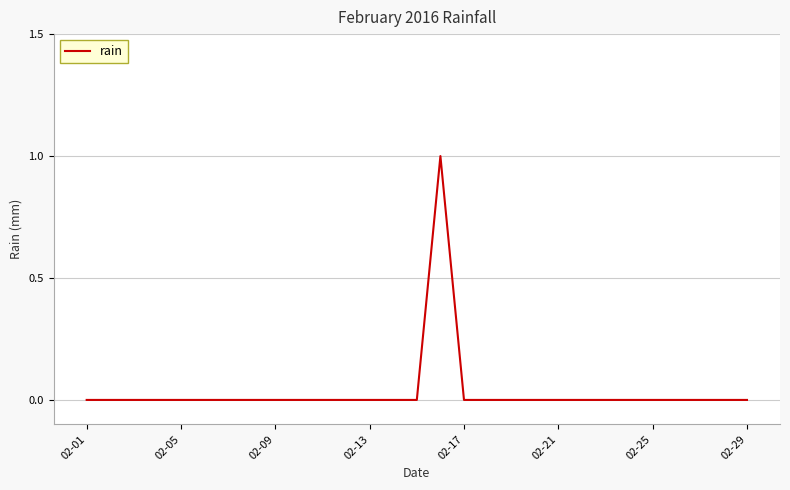

How many lines are shown in the chart?

1